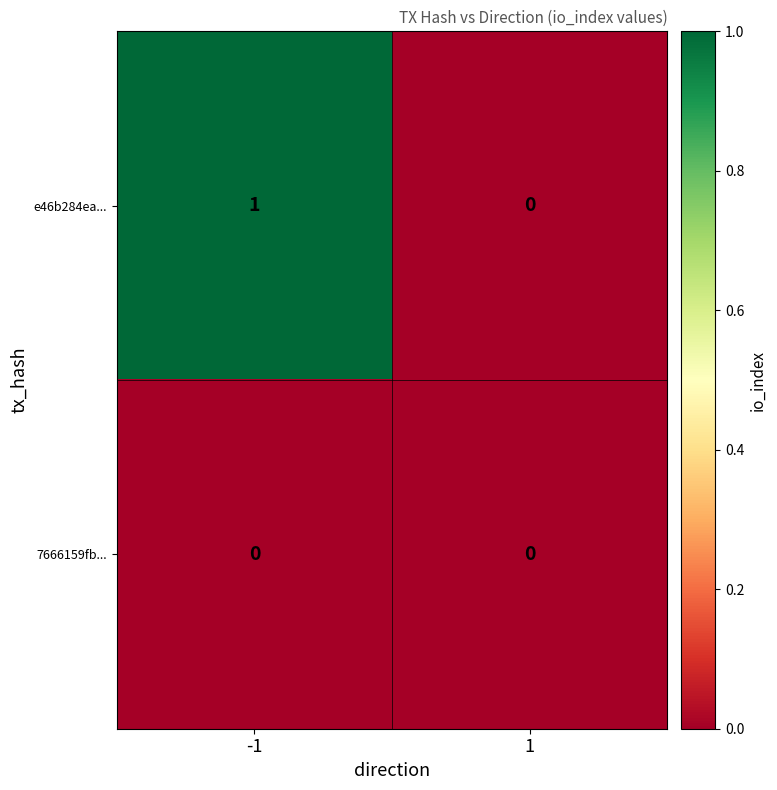

Reading left to right, list all the values displayed in this chart.

e46b284ea...: -1=1	1=0
7666159fb...: -1=0	1=0